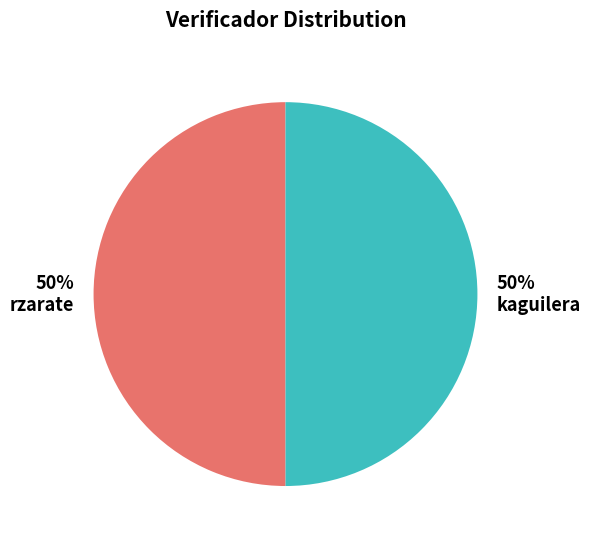

How many slices are in this pie chart?

2